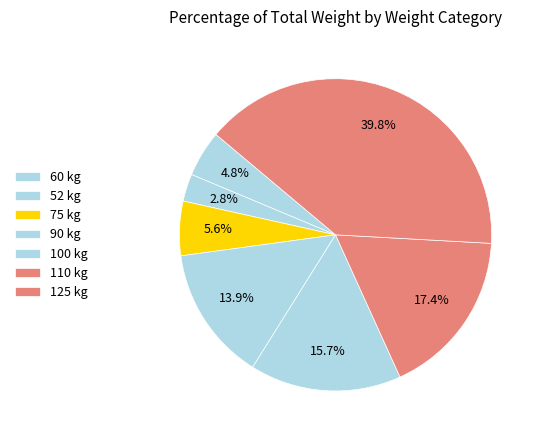

Count the number of slices in the pie.

7